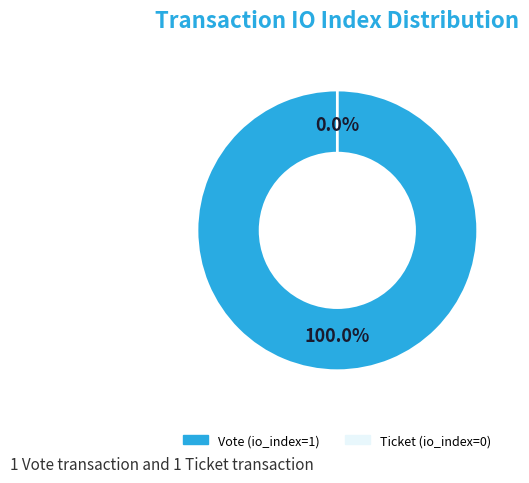

To the nearest percent, what percentage of the pie is Vote (io_index=1)?

100%